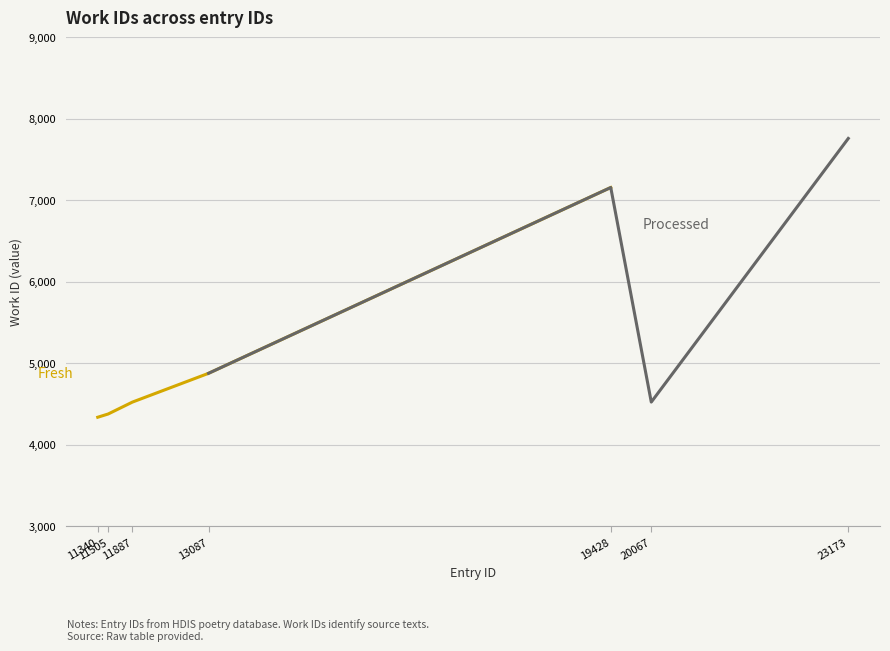

What is the change in value from 11340 to 19428?

+2819